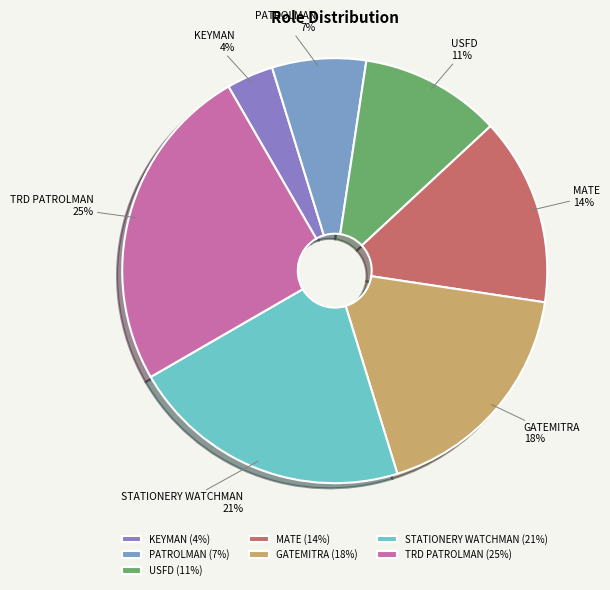

Approximately how many times larger is the value at TRD PATROLMAN compared to GATEMITRA?

1.4